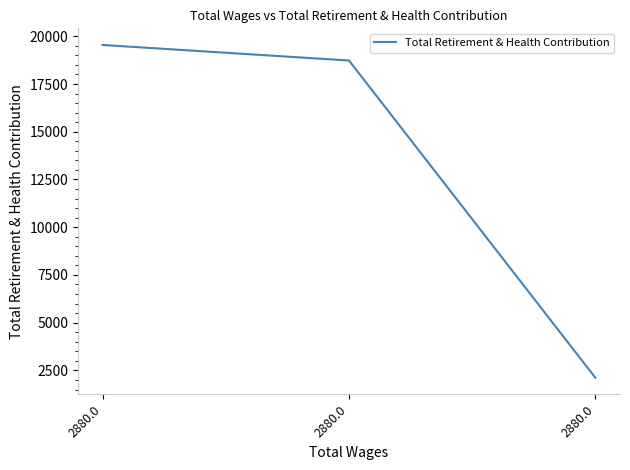

Does the chart display data point markers on the line(s)?

No